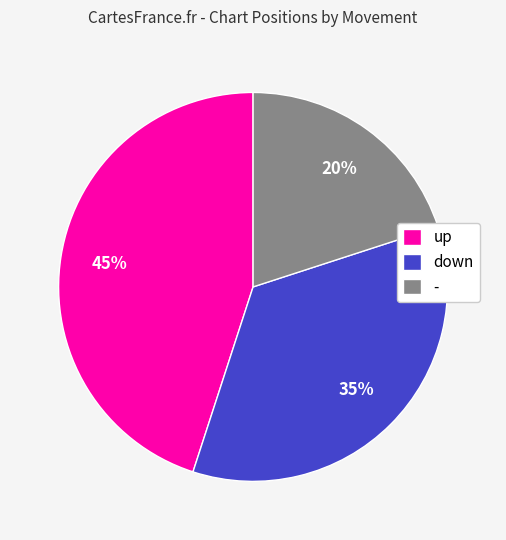

True or false: up accounts for 36% of the total.

False